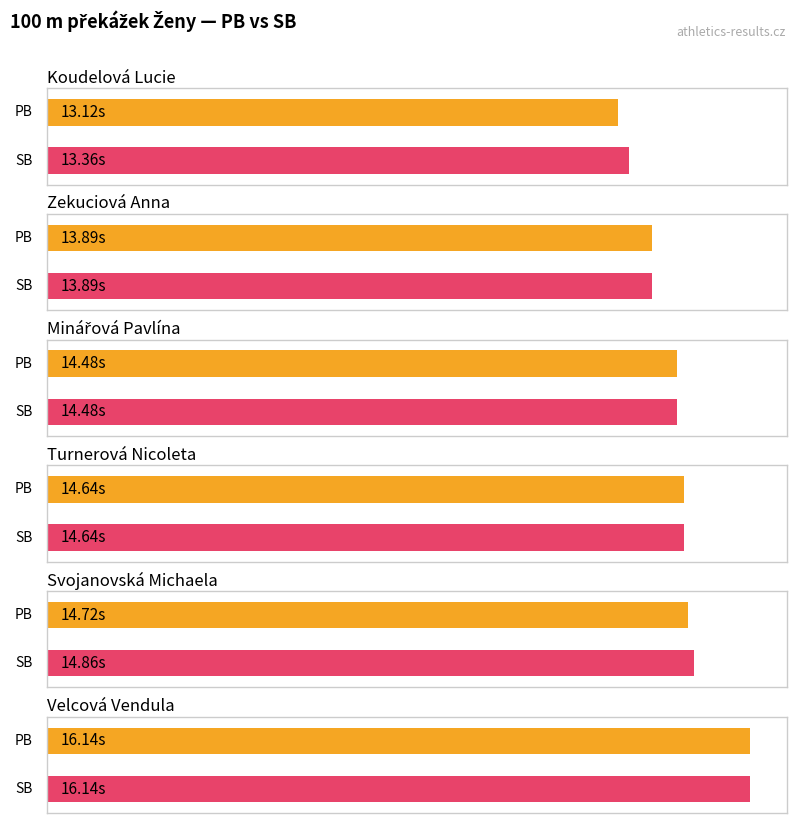

What is the label of the 6th bar from the left?

Velcová Vendula